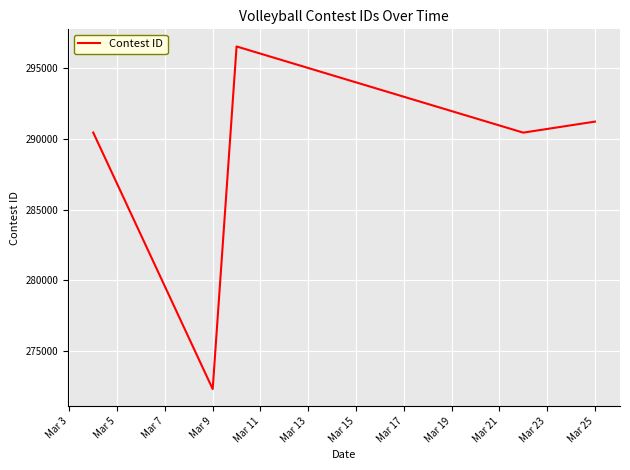

What is the minimum value shown in the chart?

272323